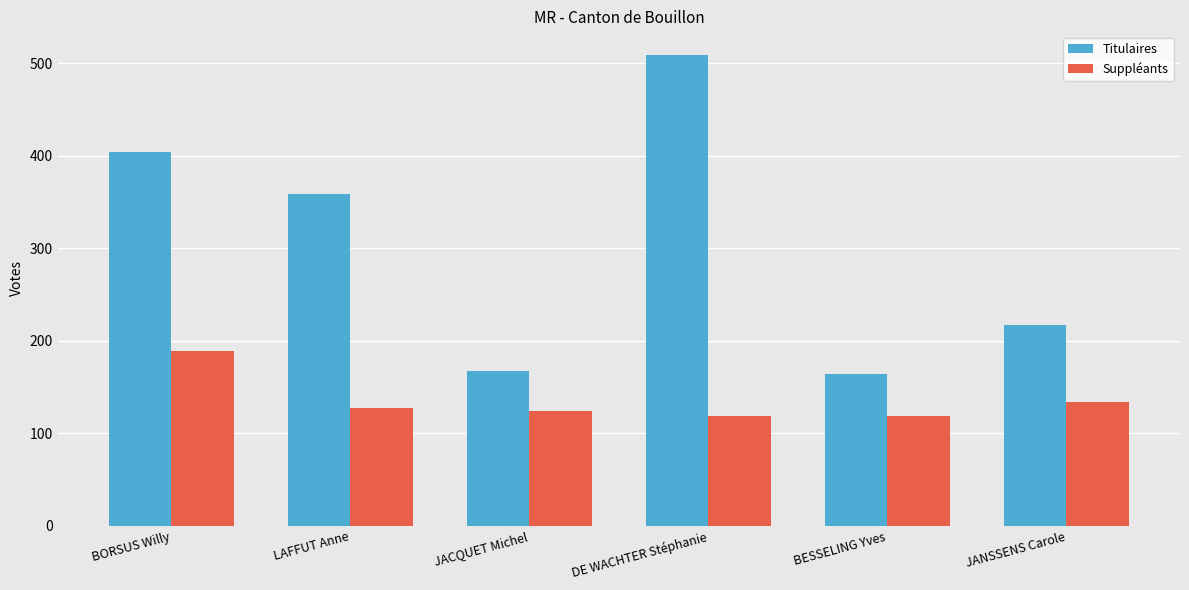

What is the minimum value for Titulaires?

164